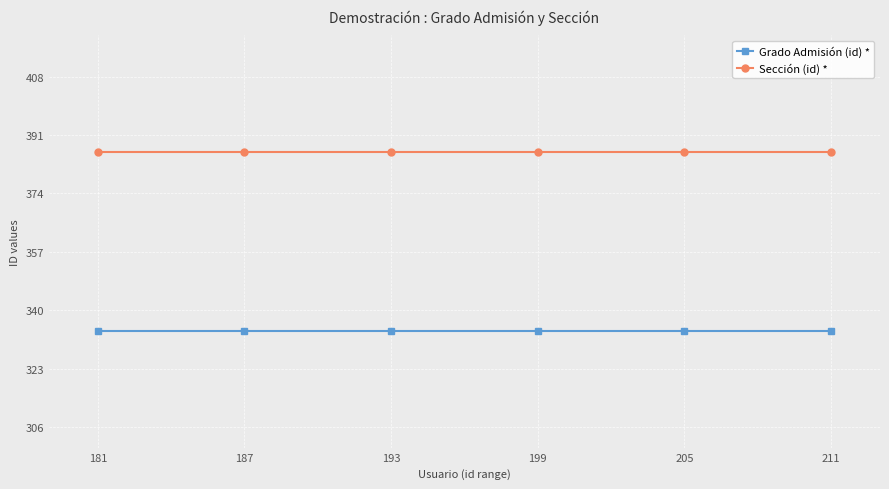

How many data points does each series have?

6